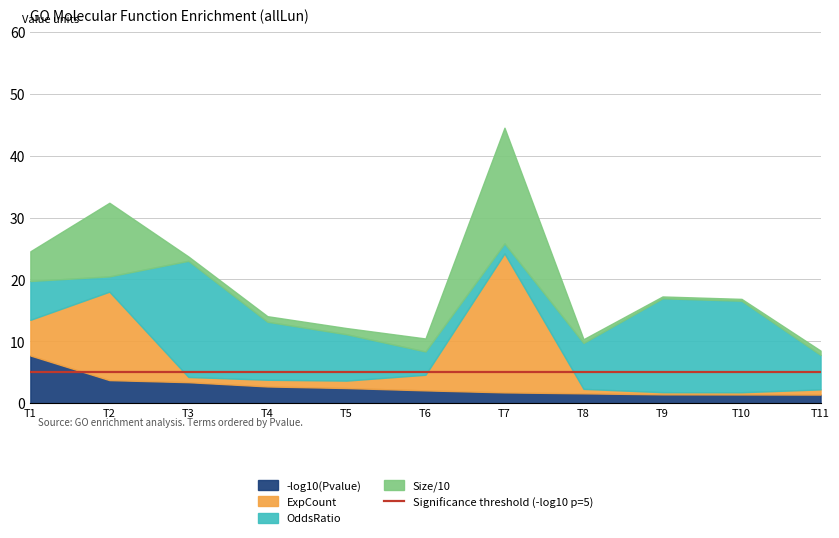

Reading right to left, transcribe all the data shown in this chart.

ExpCount: GO:0019205=0.8	GO:0016646=0.4	GO:0046983=0.4	GO:0016776=0.7	GO:0003676=22.5	GO:0015078=2.5	GO:0019825=1.2	GO:0003755=1.1	GO:0046982=0.8	GO:0005509=14.3	GO:0003735=5.8
Size: GO:0019205=7.0	GO:0016646=3.0	GO:0046983=3.0	GO:0016776=6.0	GO:0003676=187.0	GO:0015078=21.0	GO:0019825=10.0	GO:0003755=9.0	GO:0046982=7.0	GO:0005509=119.0	GO:0003735=48.0
OddsRatio: GO:0019205=5.6	GO:0016646=14.8	GO:0046983=15.2	GO:0016776=7.4	GO:0003676=1.6	GO:0015078=3.8	GO:0019825=7.5	GO:0003755=9.4	GO:0046982=18.8	GO:0005509=2.5	GO:0003735=6.3
Pvalue_neg_log10: GO:0019205=1.4	GO:0016646=1.4	GO:0046983=1.4	GO:0016776=1.6	GO:0003676=1.7	GO:0015078=2.1	GO:0019825=2.4	GO:0003755=2.7	GO:0046982=3.4	GO:0005509=3.7	GO:0003735=7.7